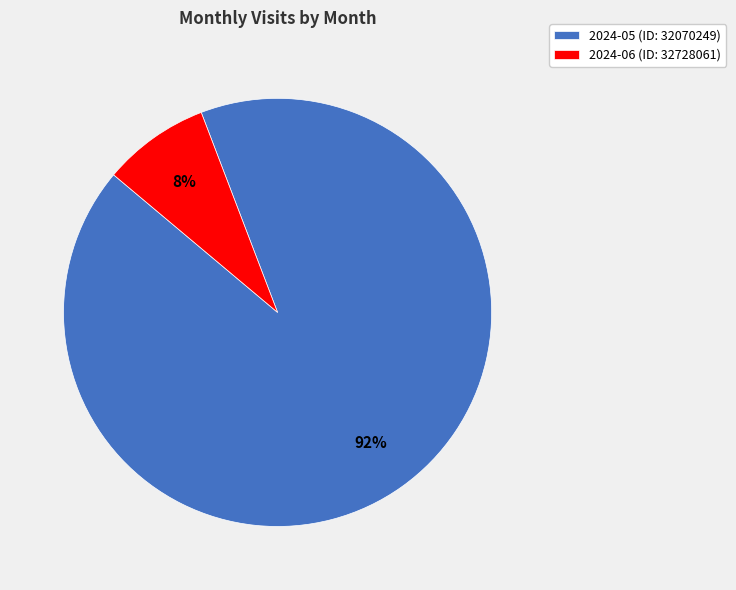

Combined, do 2024-06 (ID: 32728061) and 2024-05 (ID: 32070249) account for over 50%?

Yes